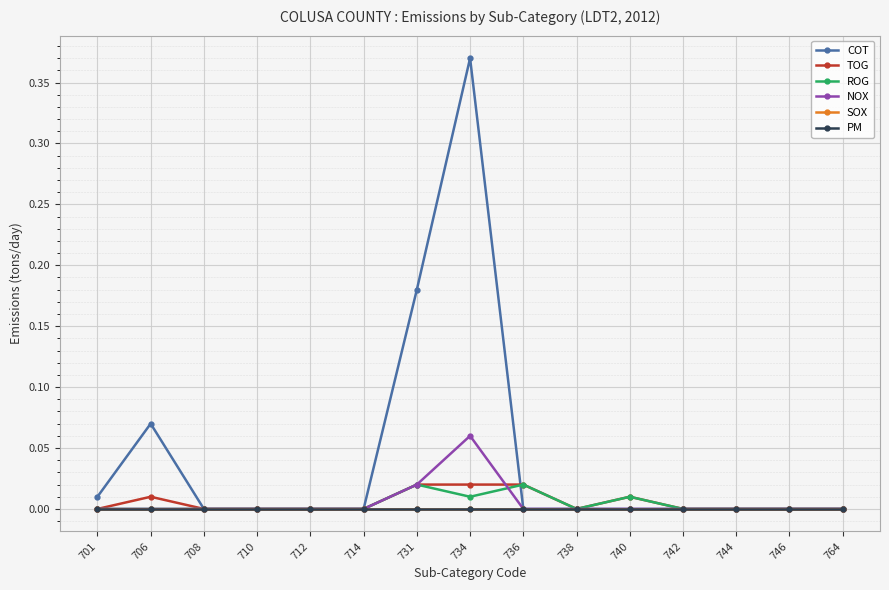

In COT, how many points are higher than both neighbors (excluding endpoints)?

2